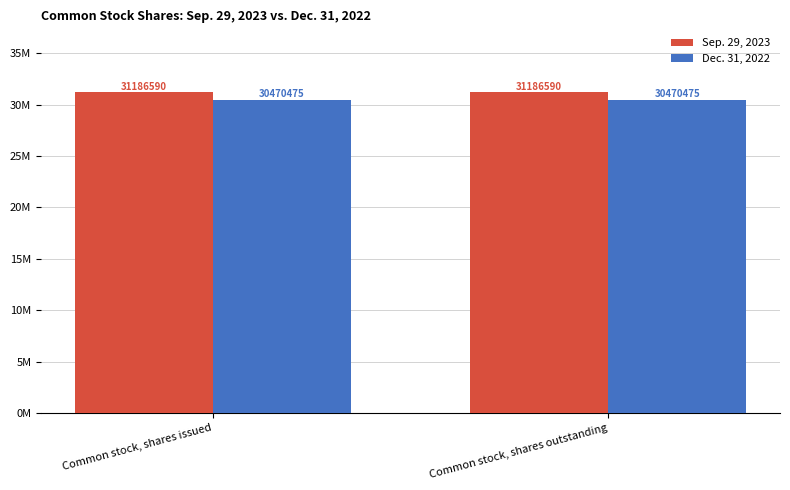

True or false: Dec. 31, 2022 has a value of 43367526 at Common stock, shares outstanding.

False